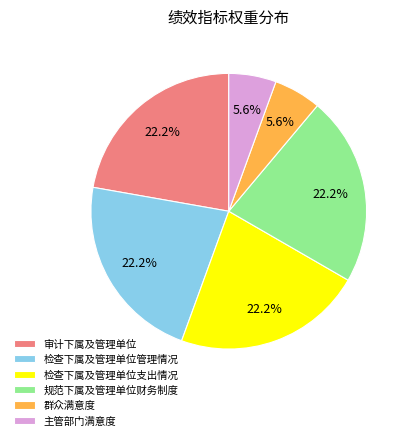

The 审计下属及管理单位 slice represents 22% of the pie. True or false?

True